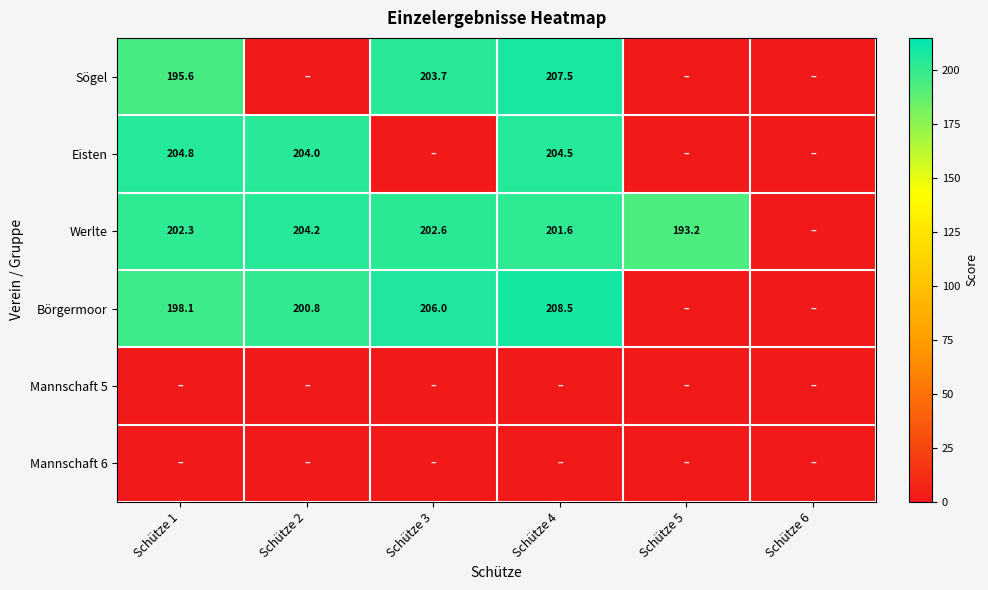

Which label corresponds to the smallest value in the chart?

Schütze 2